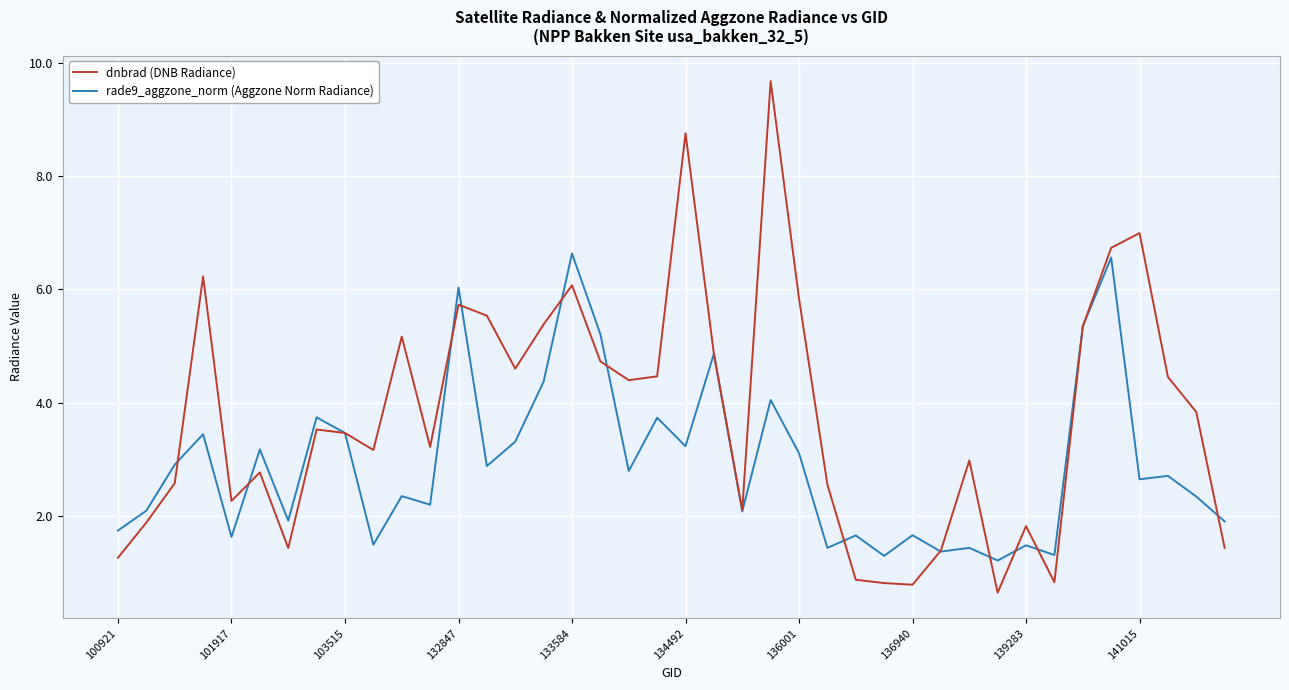

What is the maximum value shown in the chart?

9.7